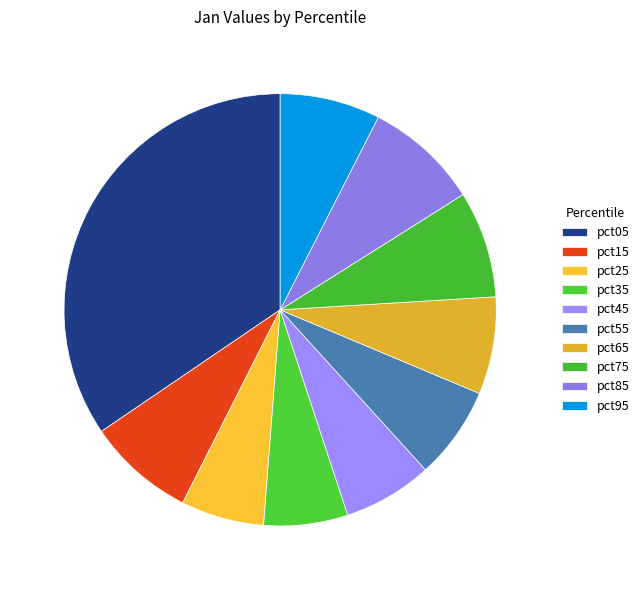

Count the number of slices in the pie.

10